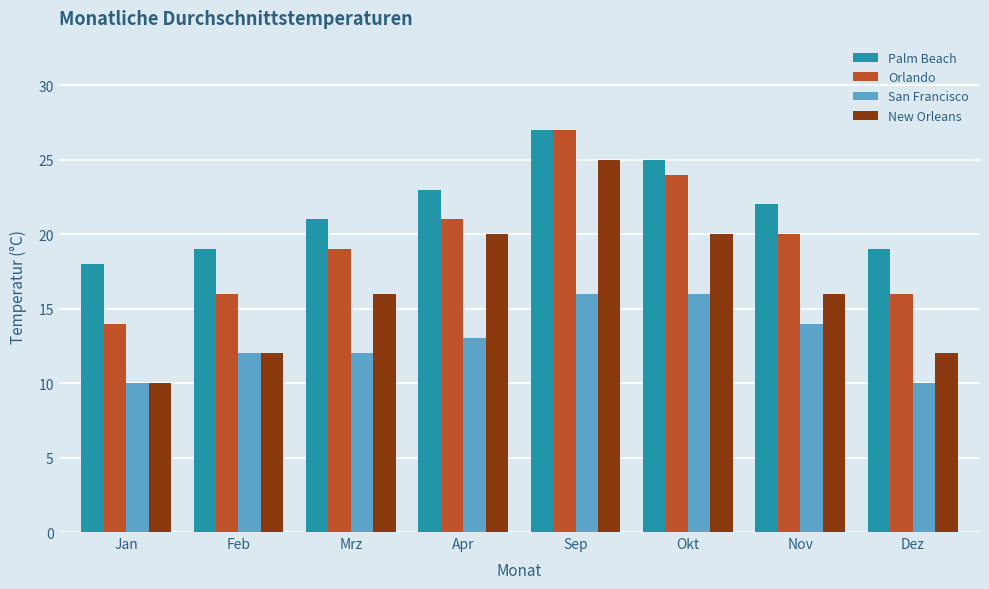

What value does the San Francisco series have at Jan?

10